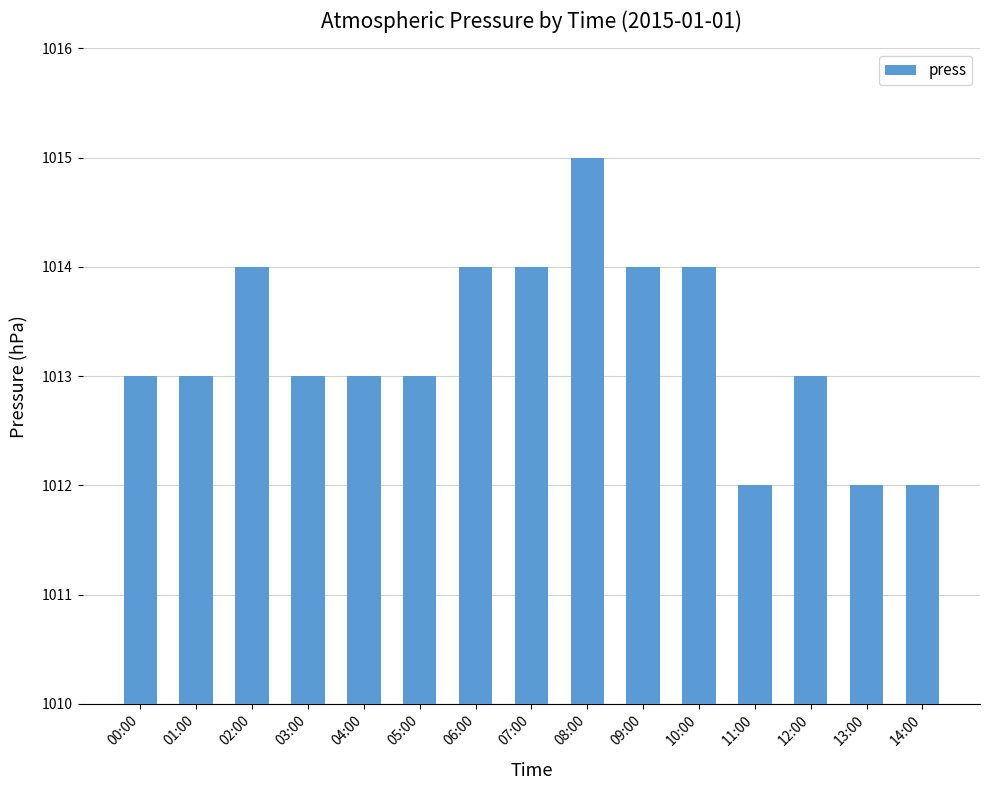

Is it true that the value at 03:00 is 1013?

True